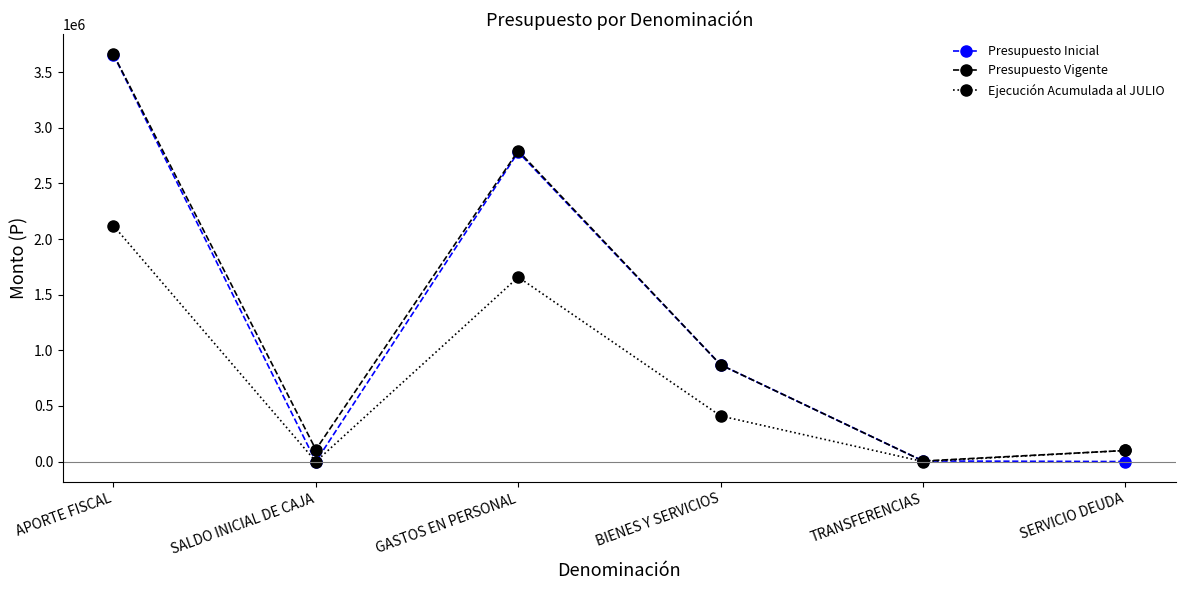

What is the spread (max minus min) of values at GASTOS EN PERSONAL?

1136121